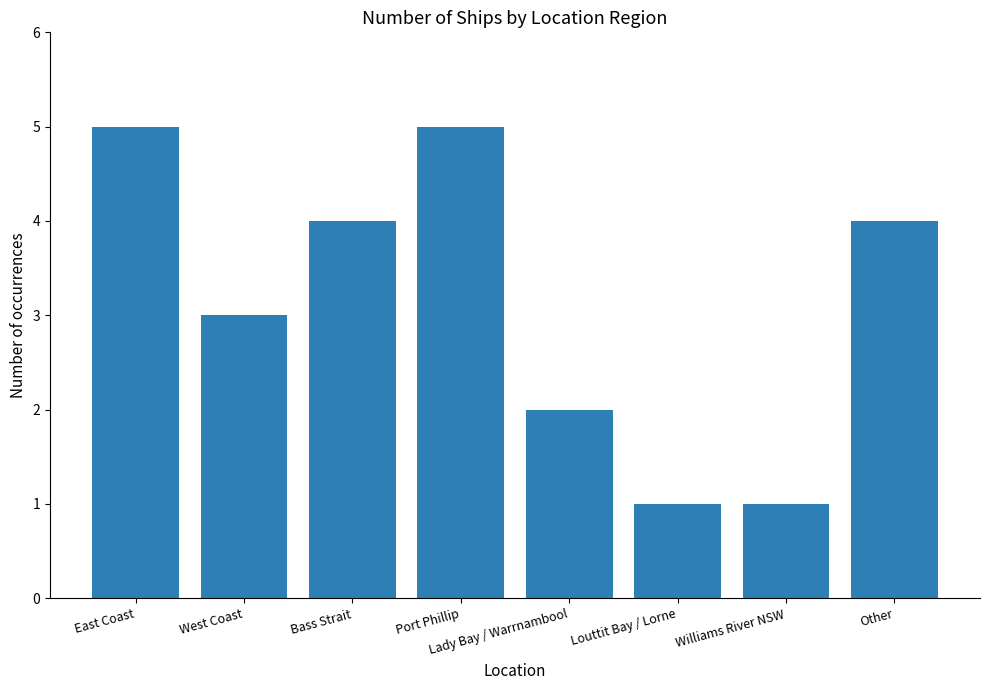

The value at Other is 2. True or false?

False